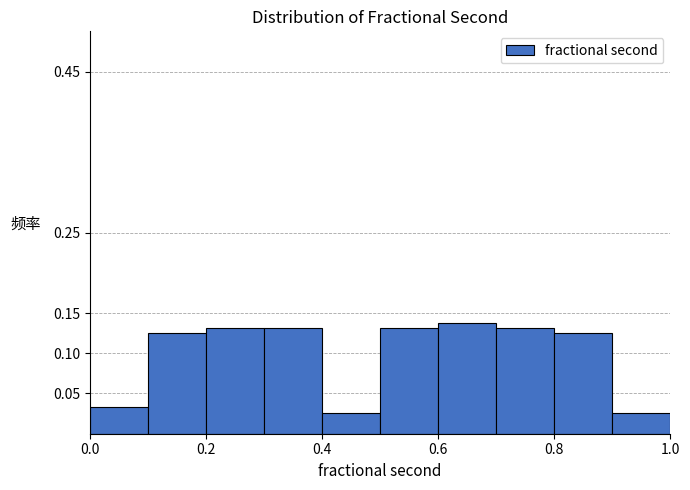

Which range on the x-axis has the tallest bar?

0.6 to 0.7